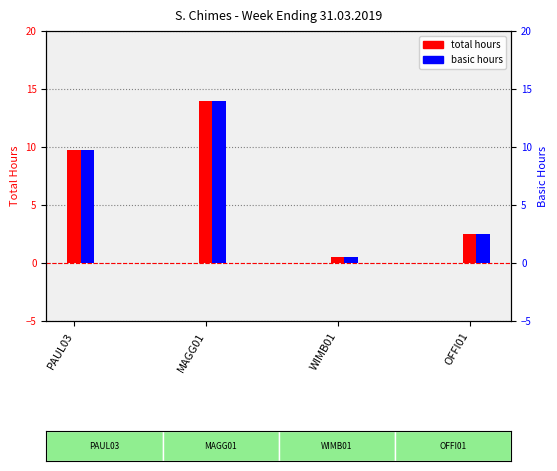

How many bars are there in each group?

2